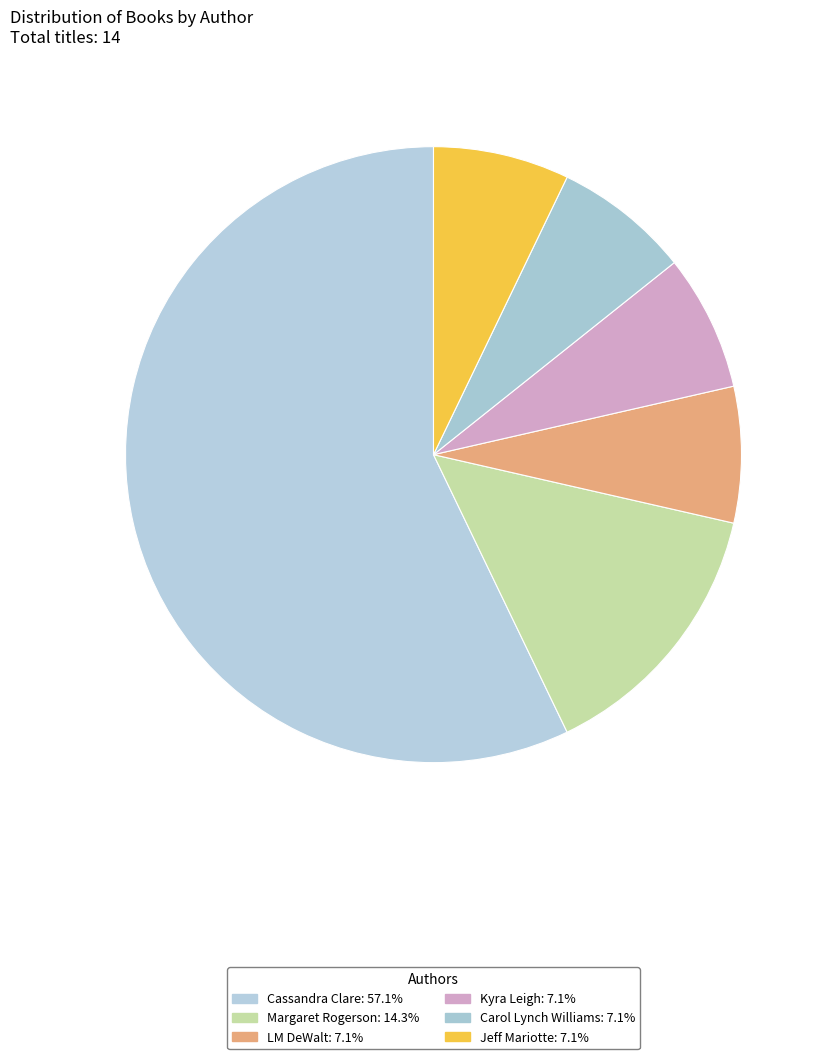

What is the smallest slice in the pie chart?

LM DeWalt